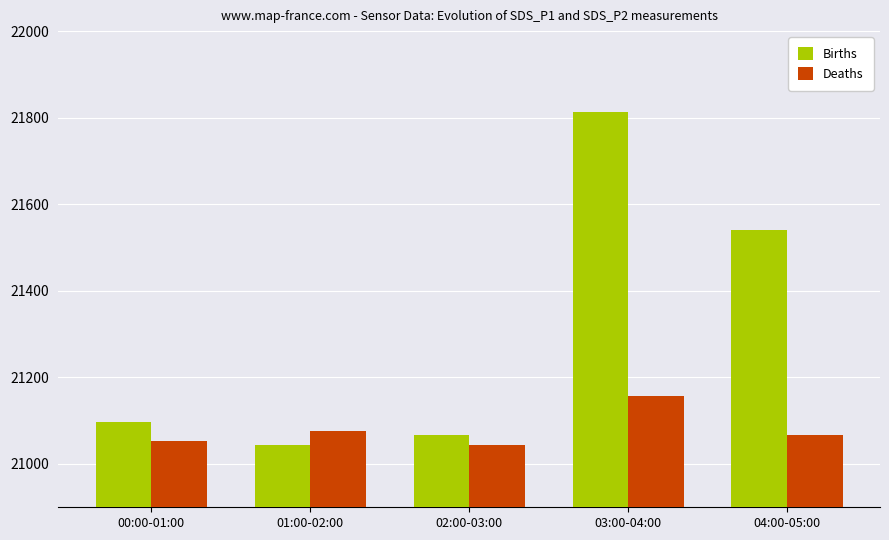

What is the sum of the Births values at 00:00-01:00 and 02:00-03:00?

42163